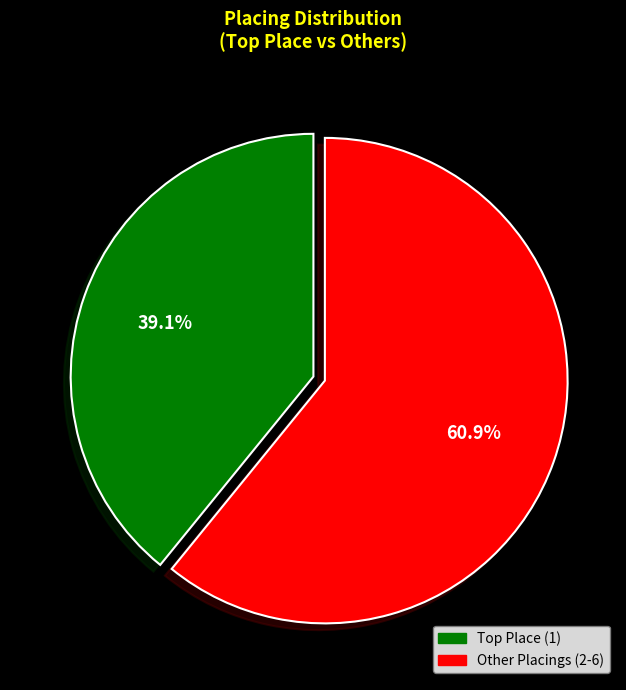

Is there a majority slice in this chart?

Yes